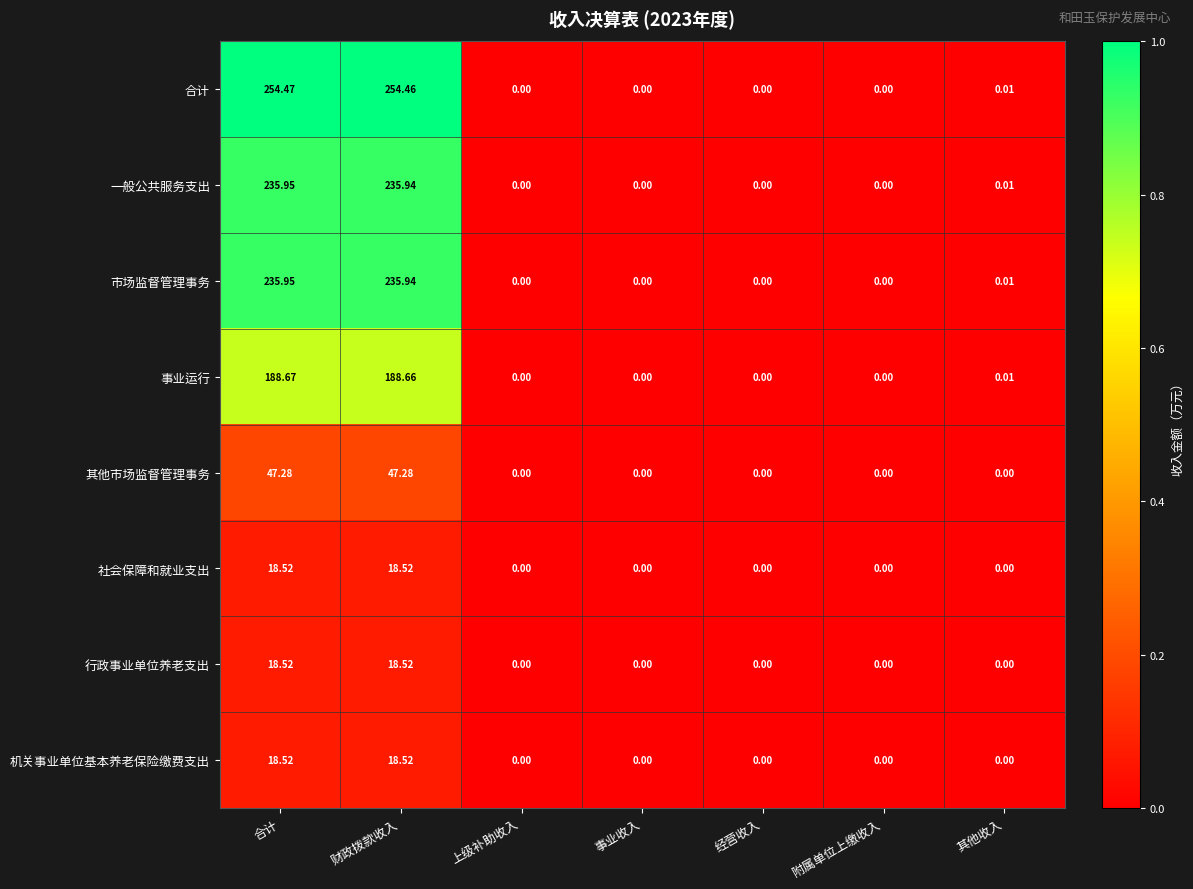

Which series has the largest total across all categories?

合计